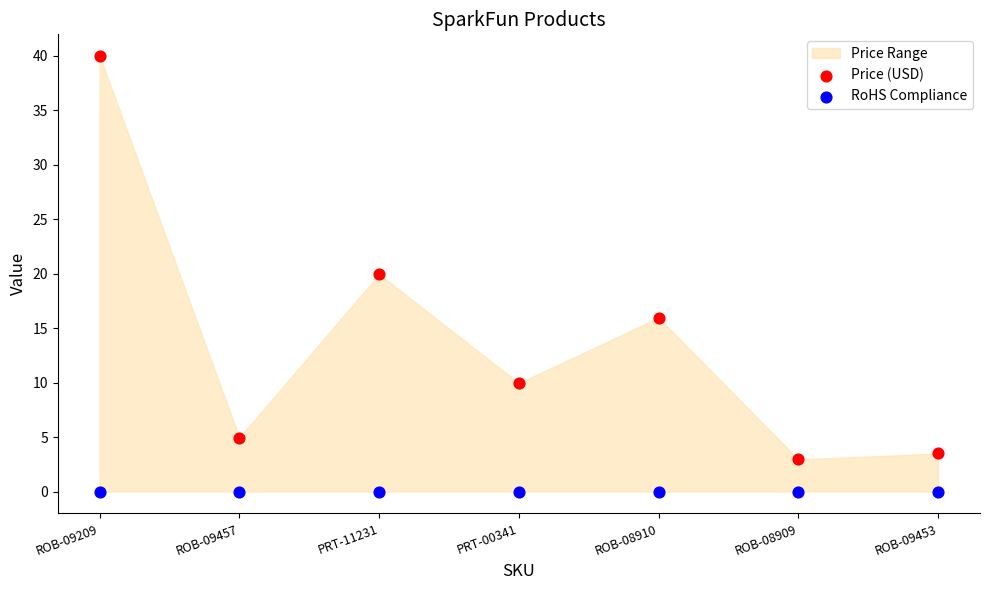

Which series reaches the minimum Y coordinate?

RoHS Compliance